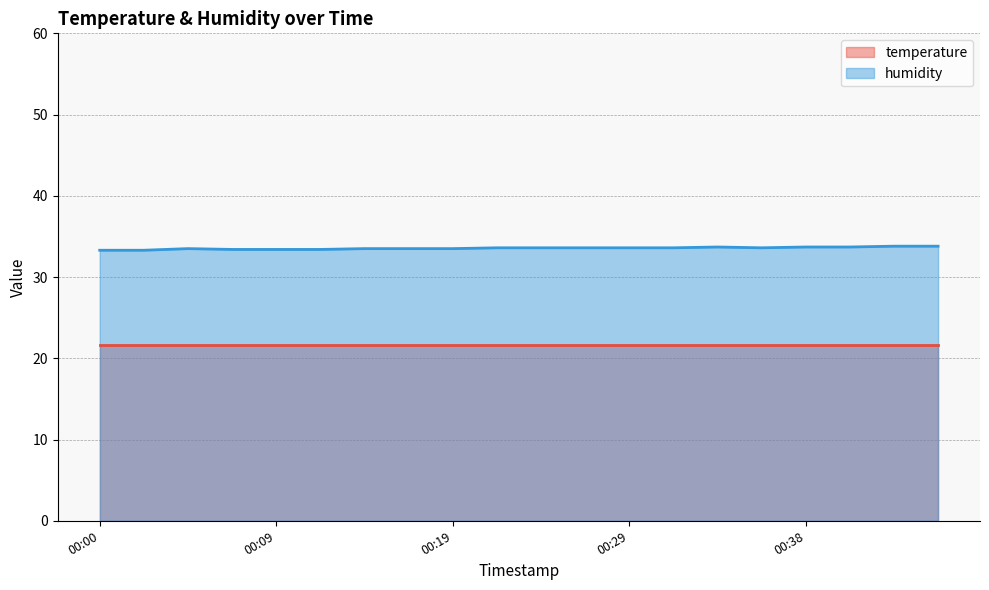

List the labels in order of value, largest first.

00:43, 00:46, 00:34, 00:38, 00:41, 00:21, 00:24, 00:26, 00:29, 00:31, 00:36, 00:04, 00:14, 00:17, 00:19, 00:07, 00:09, 00:12, 00:00, 00:02